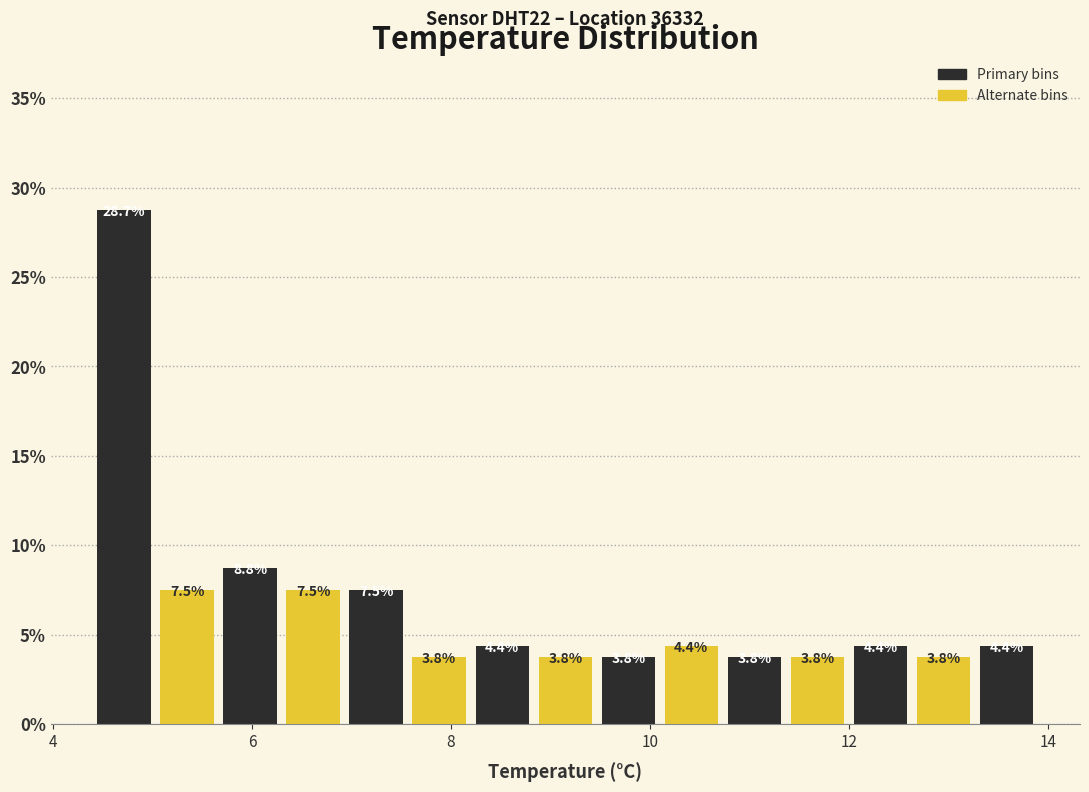

Read against the x-axis, roughly where is the centre of the tallest bar?

4.8